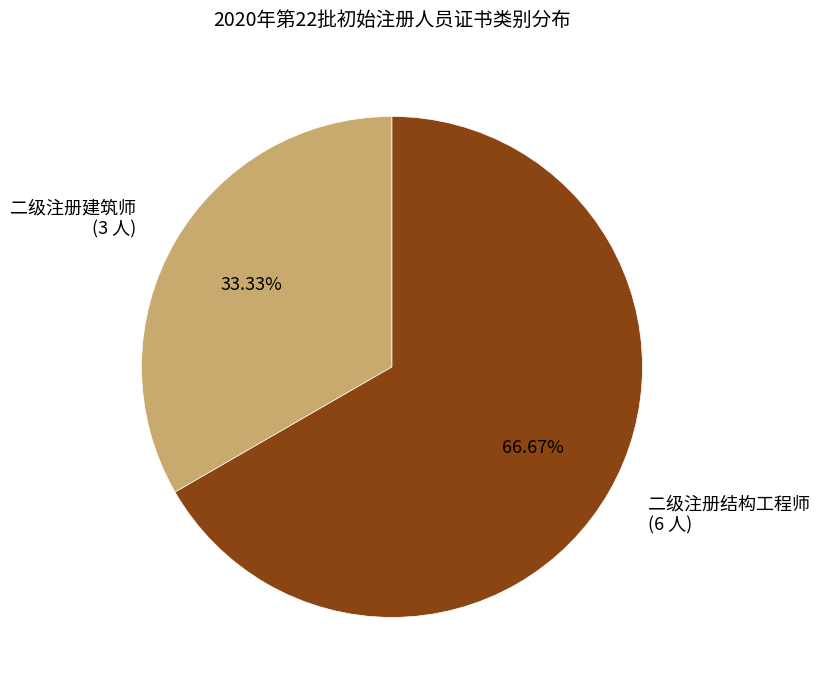

Rank the categories by value from highest to lowest.

二级注册结构工程师, 二级注册建筑师